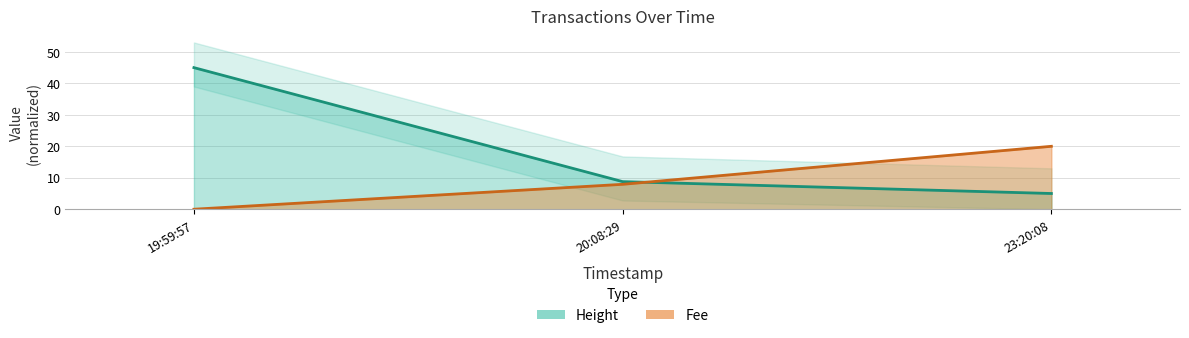

Is the value of Height at 23:20:08 greater than the value of Fee at 20:08:29?

No